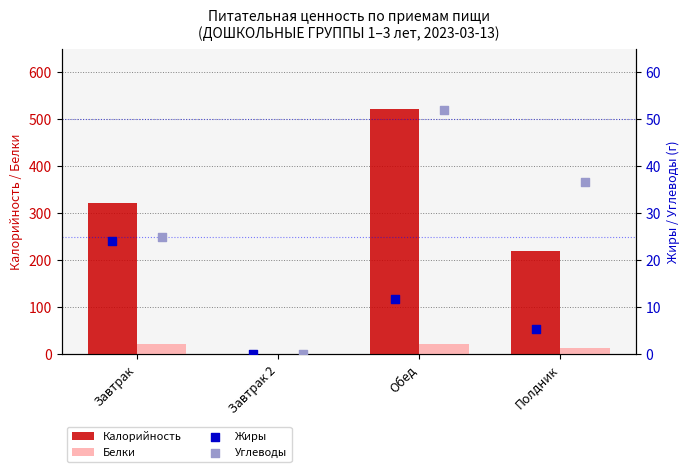

Which series has the largest Y range (max minus min)?

Калорийность